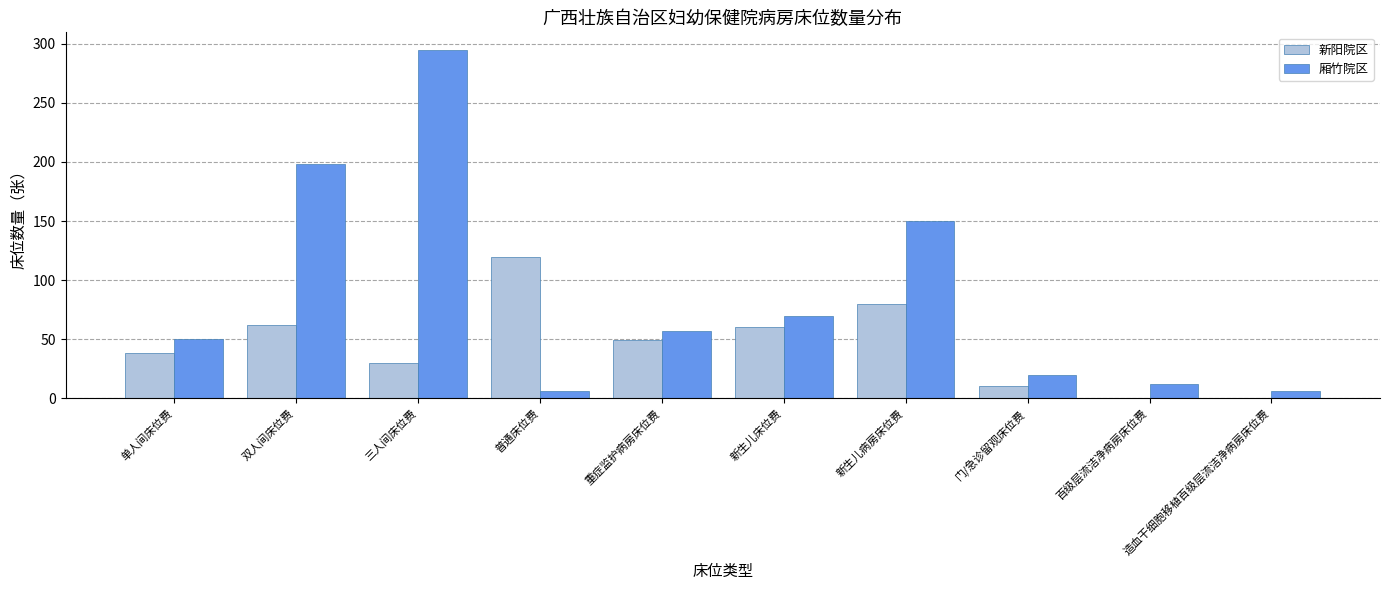

Between 重症监护病房床位费 and 百级层流洁净病房床位费, which series saw the biggest shift?

新阳院区